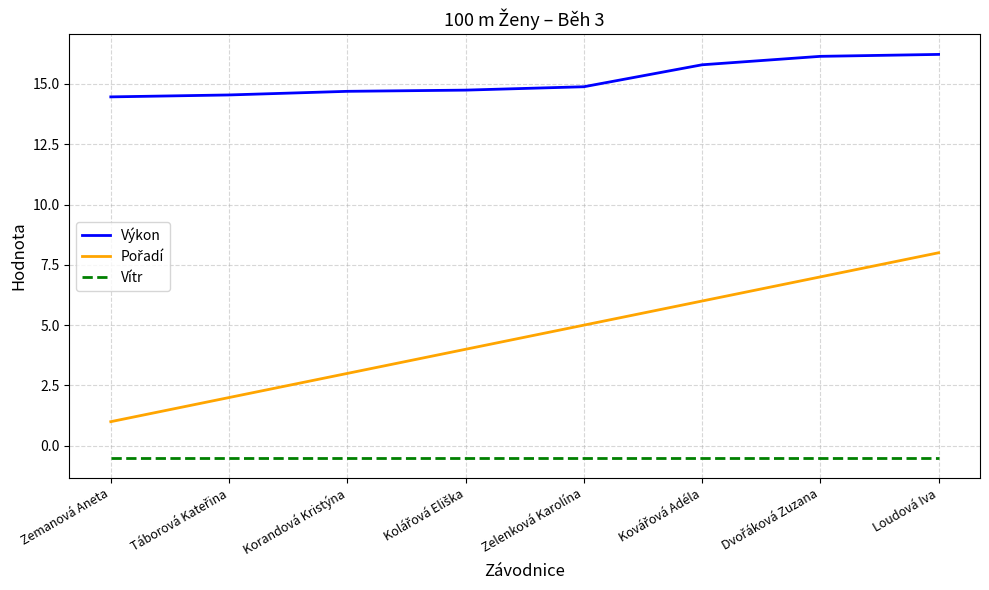

What is the greatest value displayed?

16.2